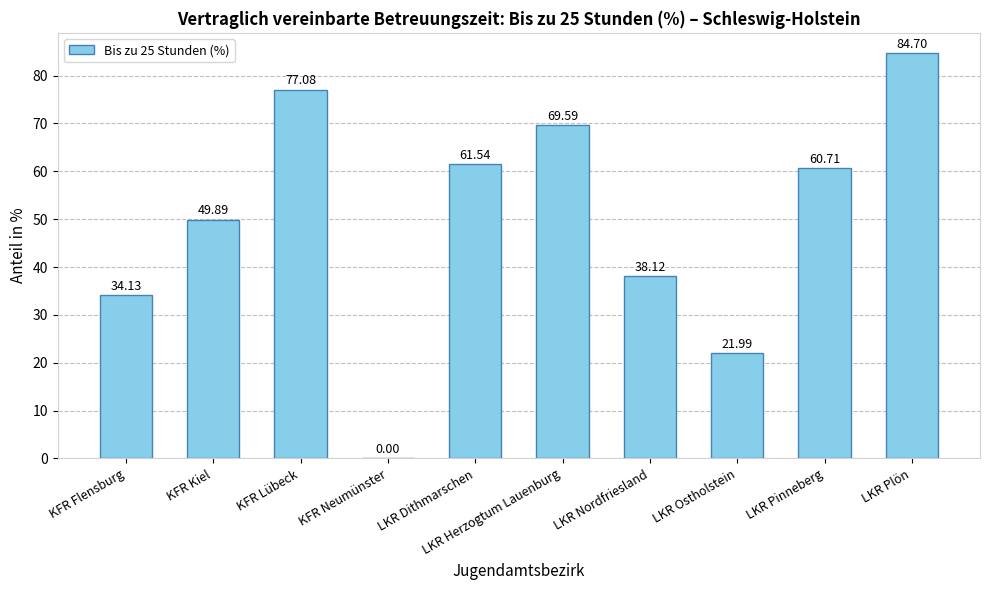

What is the change in value from KFR Neumünster to LKR Ostholstein?

+22.0